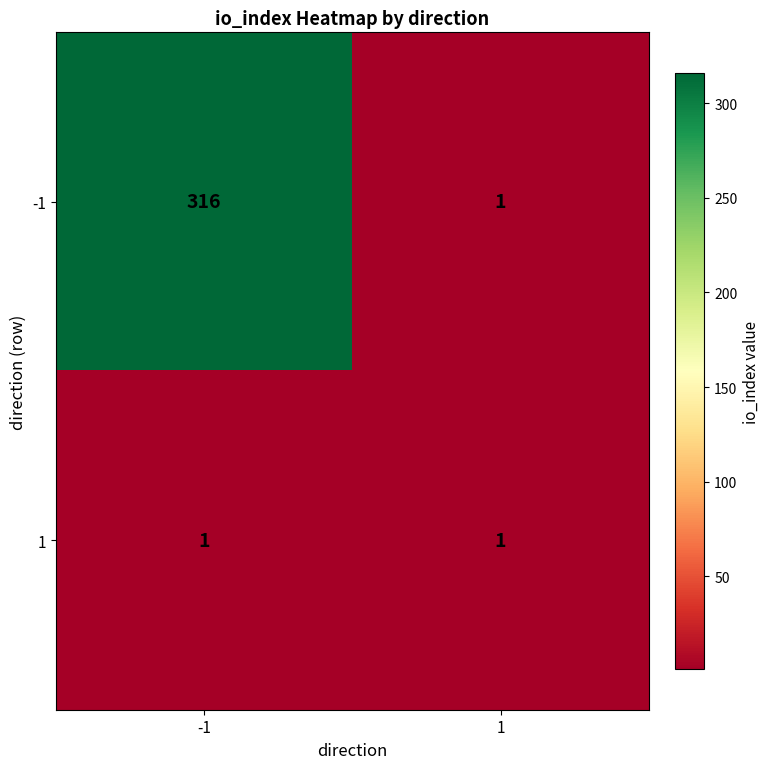

What is the greatest value displayed?

316